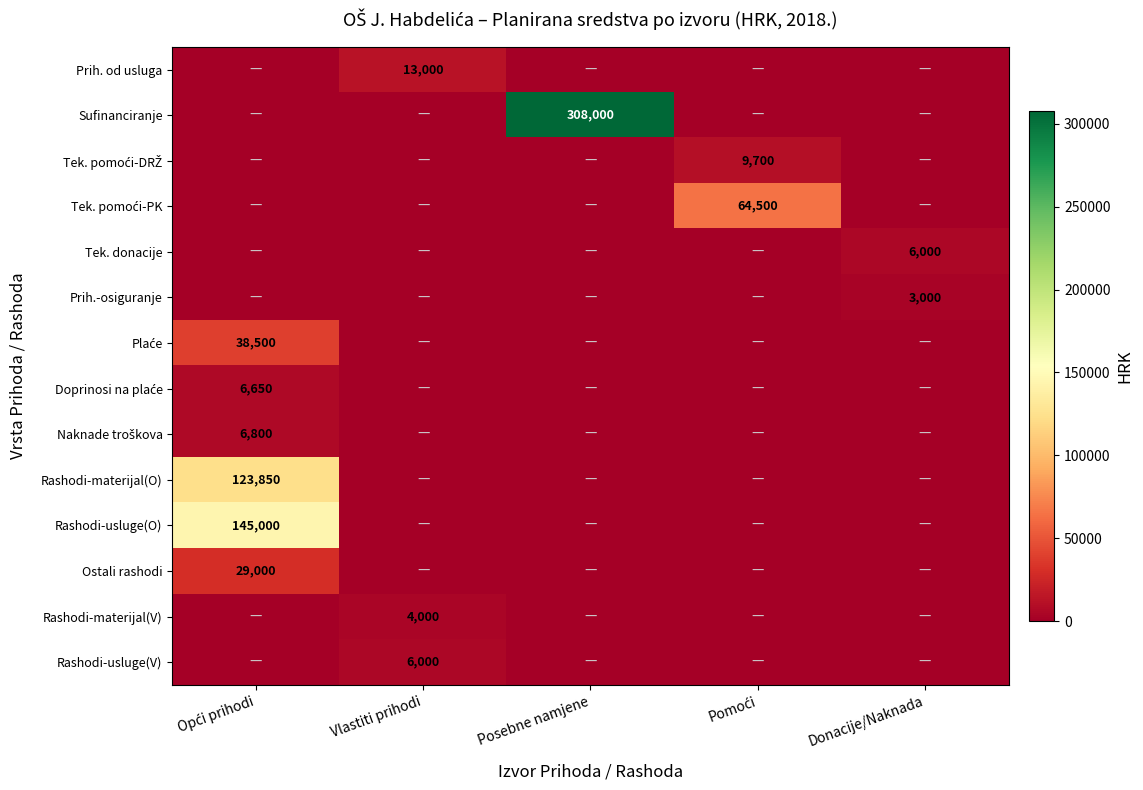

Between Pomoći and Posebne namjene, which is larger?

Pomoći